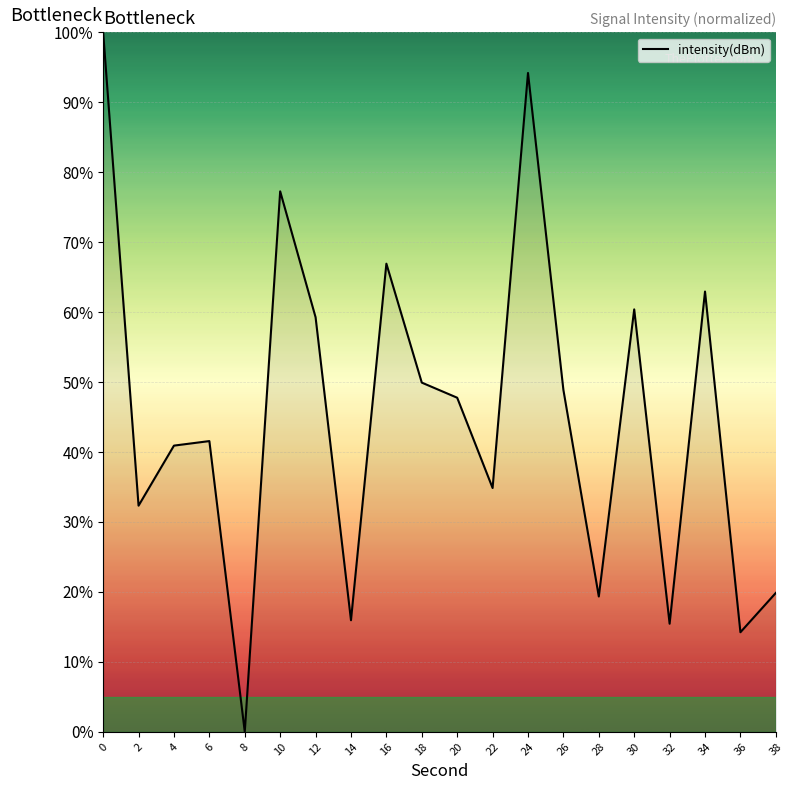

The value at 12 is 59.3. True or false?

True